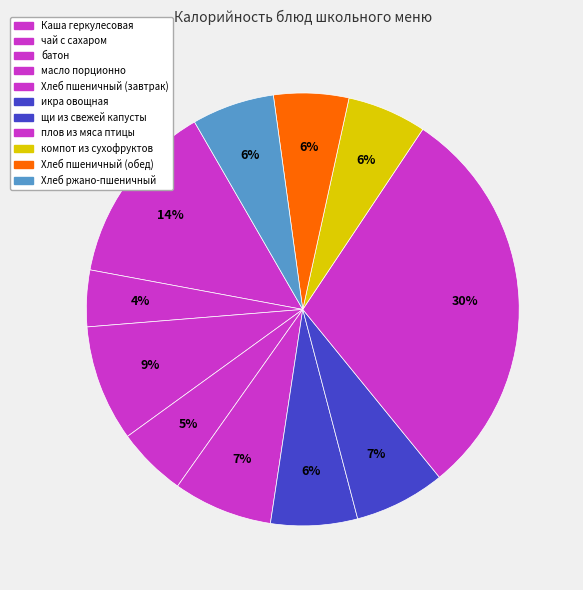

Is it true that Хлеб ржано-пшеничный is 14% of the pie?

False